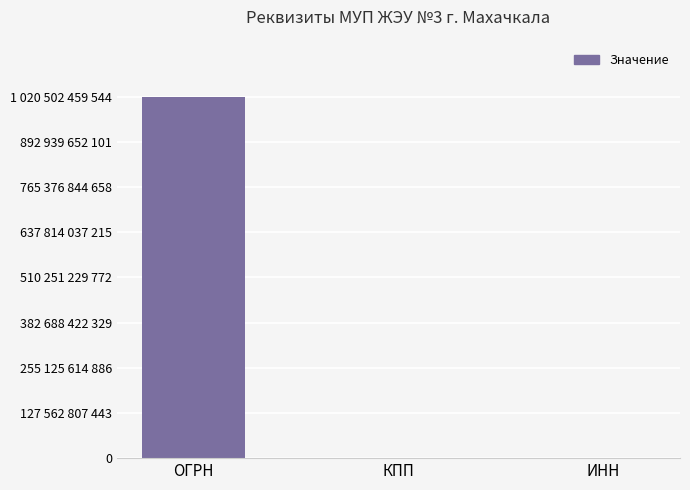

What is the greatest value displayed?

1020502459548